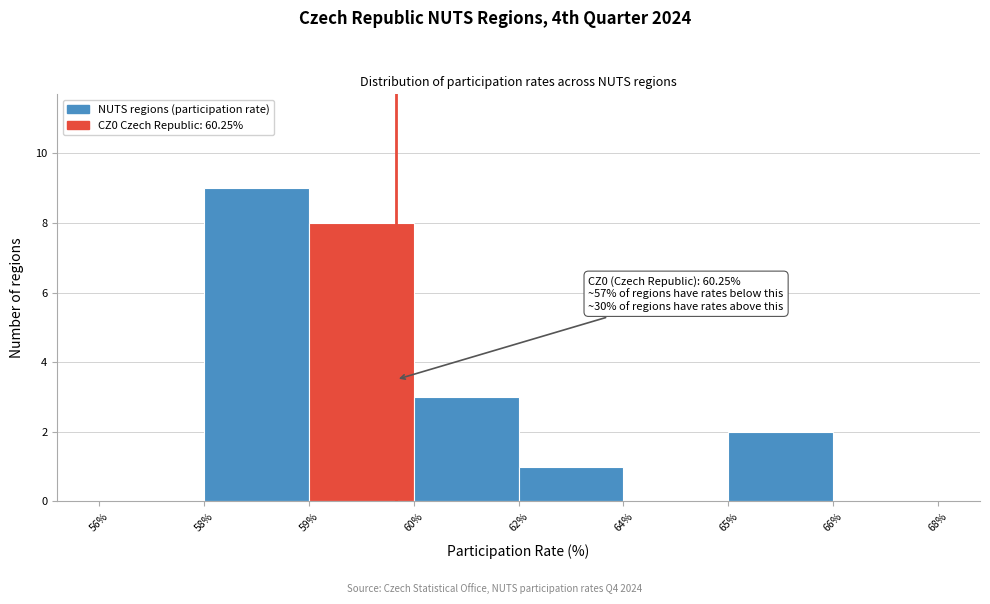

Reading right to left, list all the values displayed in this chart.

66%=0	65%=2	64%=0	62%=1	60%=3	59%=8	58%=9	56%=0